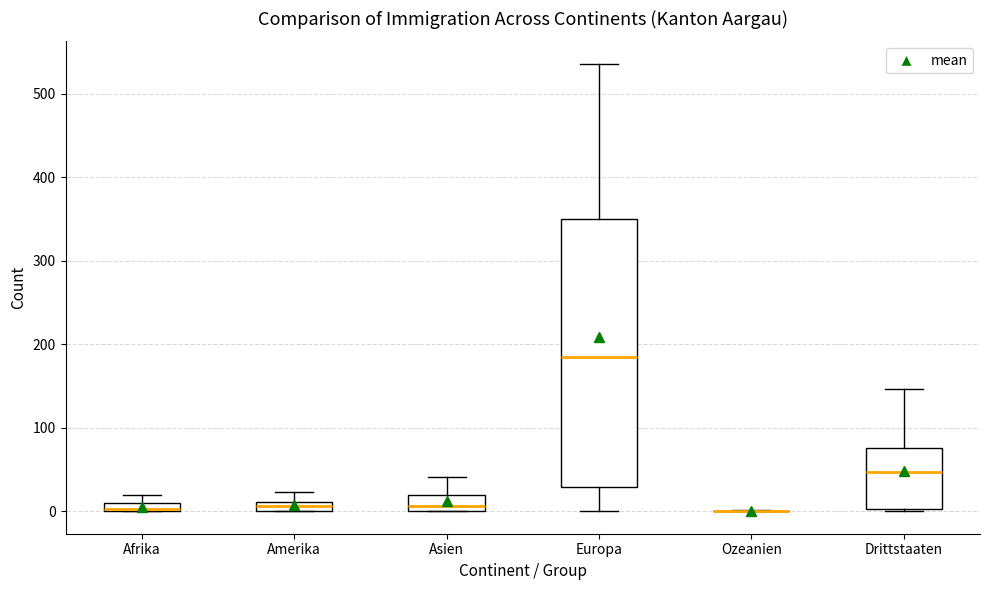

Which box is the tallest, from its lower edge to its upper edge?

Europa